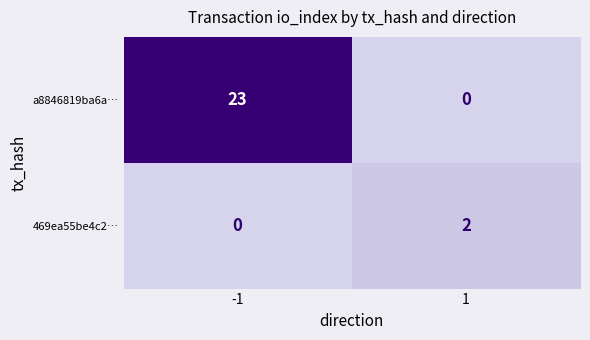

Reading left to right, extract all data points from this chart.

a8846819ba6a…: -1=23	1=0
469ea55be4c2…: -1=0	1=2